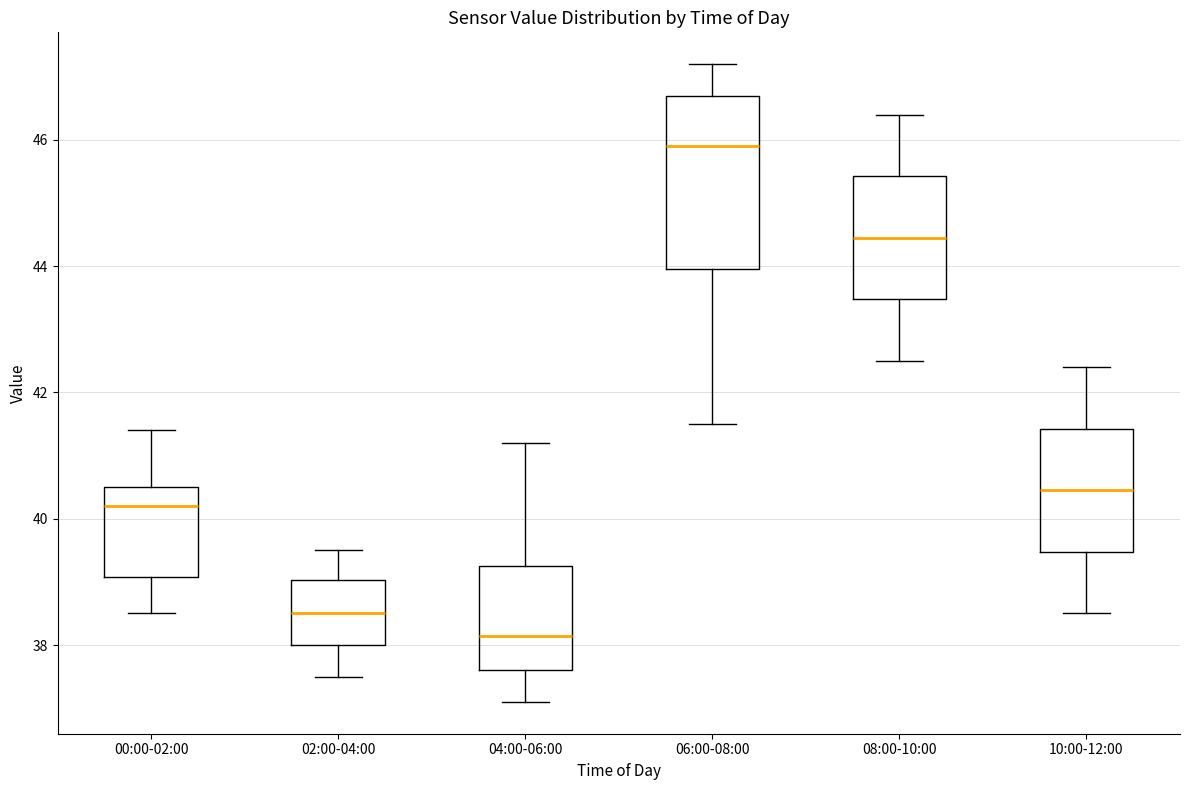

Reading left to right, transcribe this box plot: for each box, give where its median line is, the range the box spans, and where its two whiskers end, as read against the y-axis. The values are not printed on the chart, so give them approximately, as read against the axis.

00:00-02:00: median 40.2, box 39.0 to 40.6, whiskers 38.6 to 41.4
02:00-04:00: median 38.6, box 38.0 to 39.0, whiskers 37.6 to 39.6
04:00-06:00: median 38.2, box 37.6 to 39.2, whiskers 37.2 to 41.2
06:00-08:00: median 46.0, box 44.0 to 46.8, whiskers 41.6 to 47.2
08:00-10:00: median 44.4, box 43.4 to 45.4, whiskers 42.6 to 46.4
10:00-12:00: median 40.4, box 39.4 to 41.4, whiskers 38.6 to 42.4